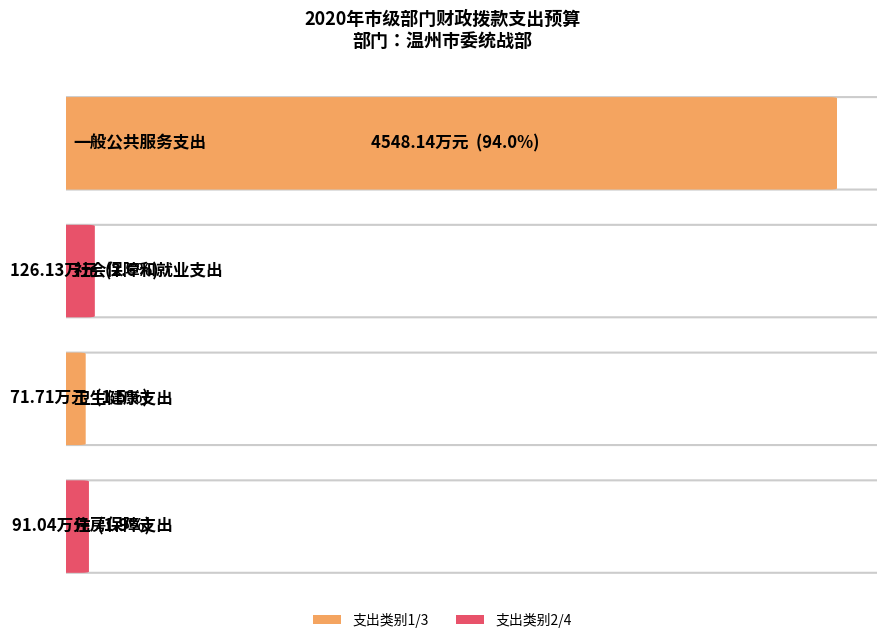

Which label corresponds to the smallest value in the chart?

卫生健康支出